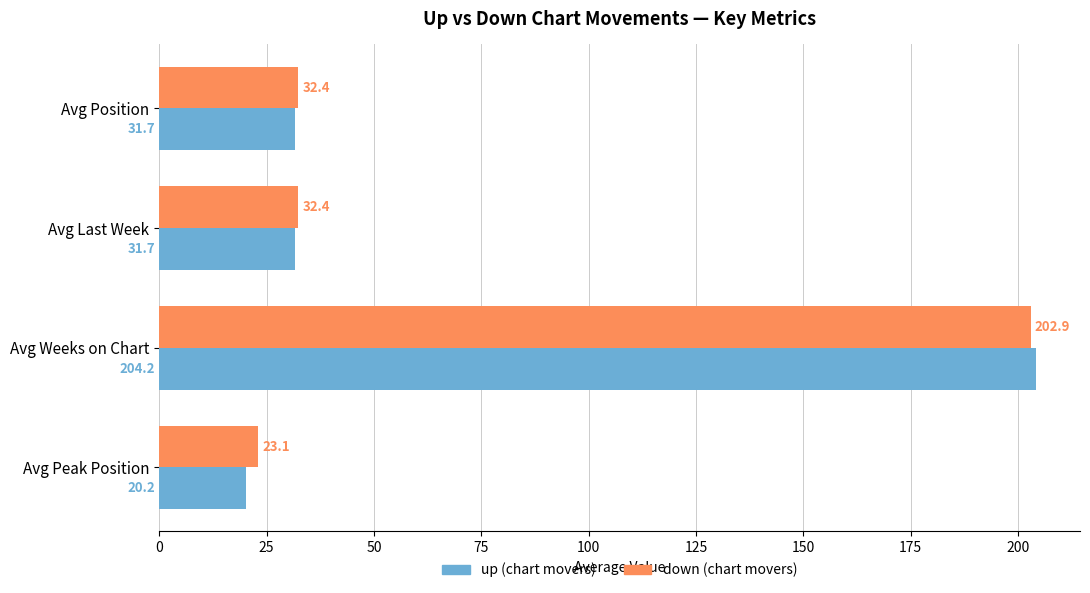

What is the spread (max minus min) of values at Avg Position?

0.7